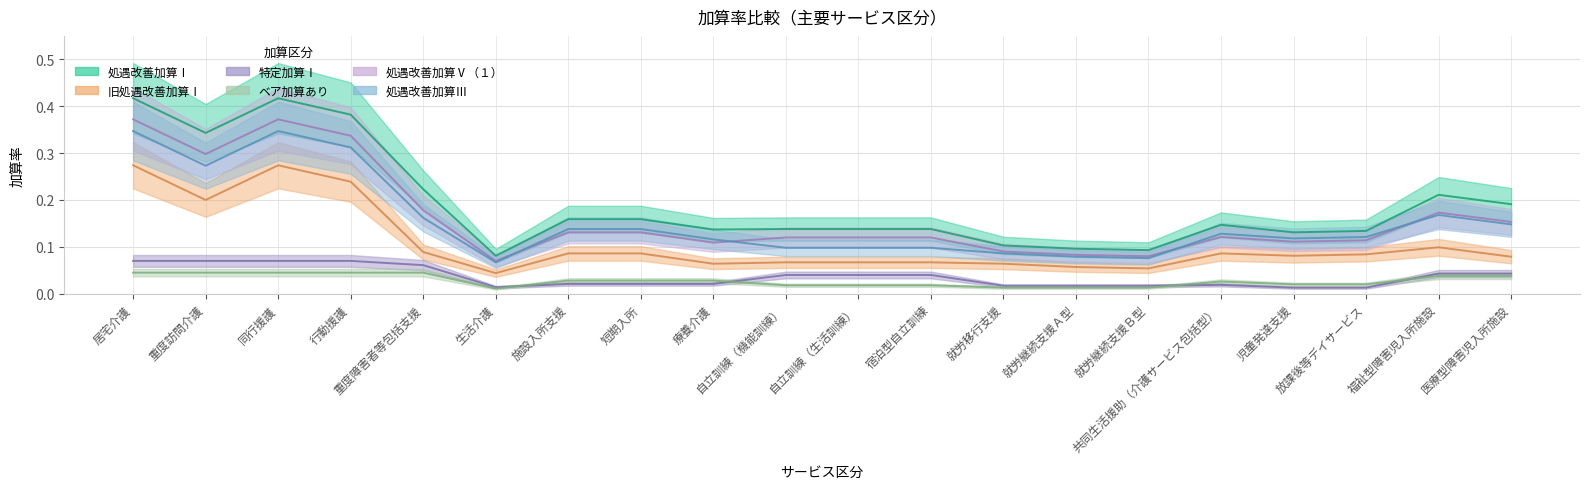

What is the value of the 旧処遇改善加算Ⅰ point at the 15th from the left?

0.1